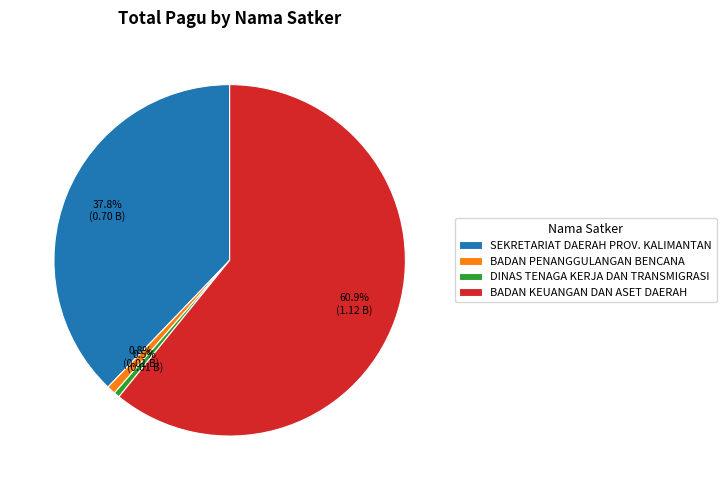

Between DINAS TENAGA KERJA DAN TRANSMIGRASI and SEKRETARIAT DAERAH PROV. KALIMANTAN, which is larger?

SEKRETARIAT DAERAH PROV. KALIMANTAN